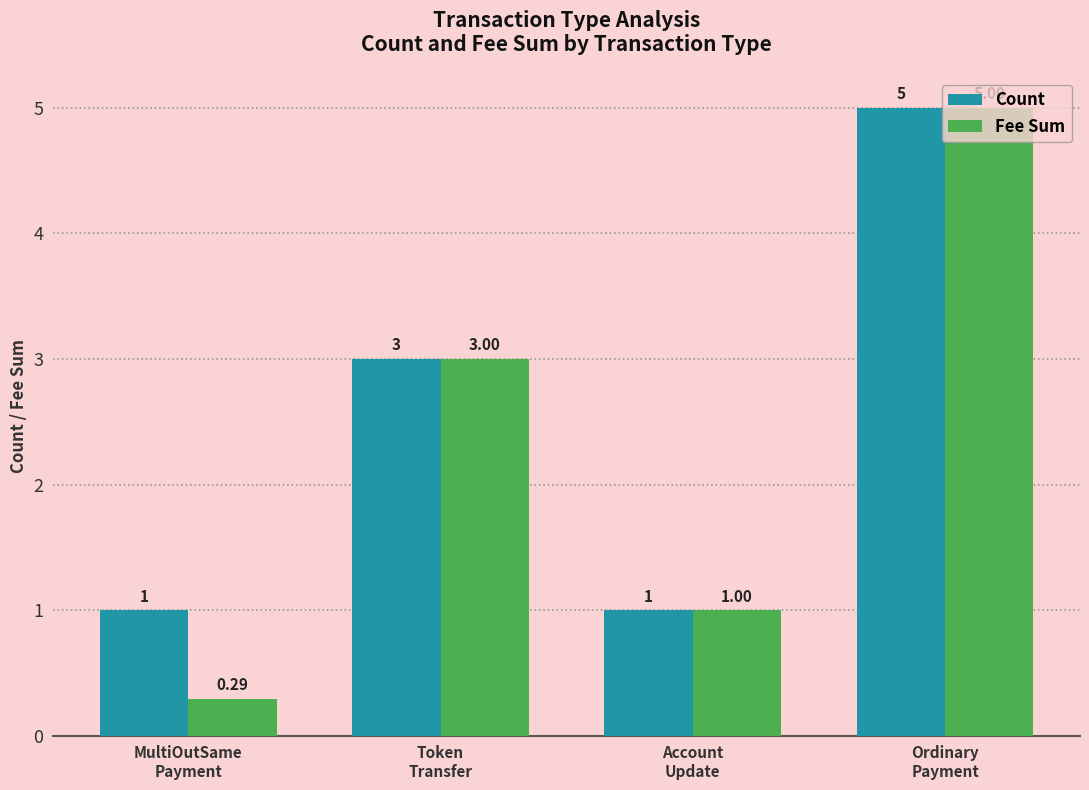

What is the value of the Count bar at the 1st from the left?

1.0